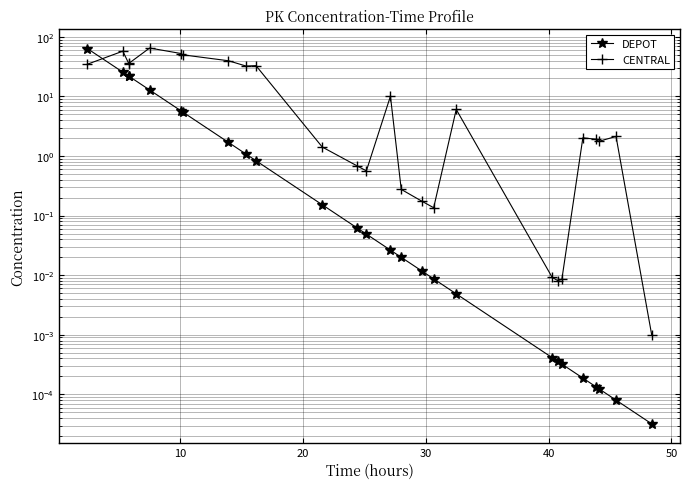

What are all the series names shown in the legend?

DEPOT, CENTRAL